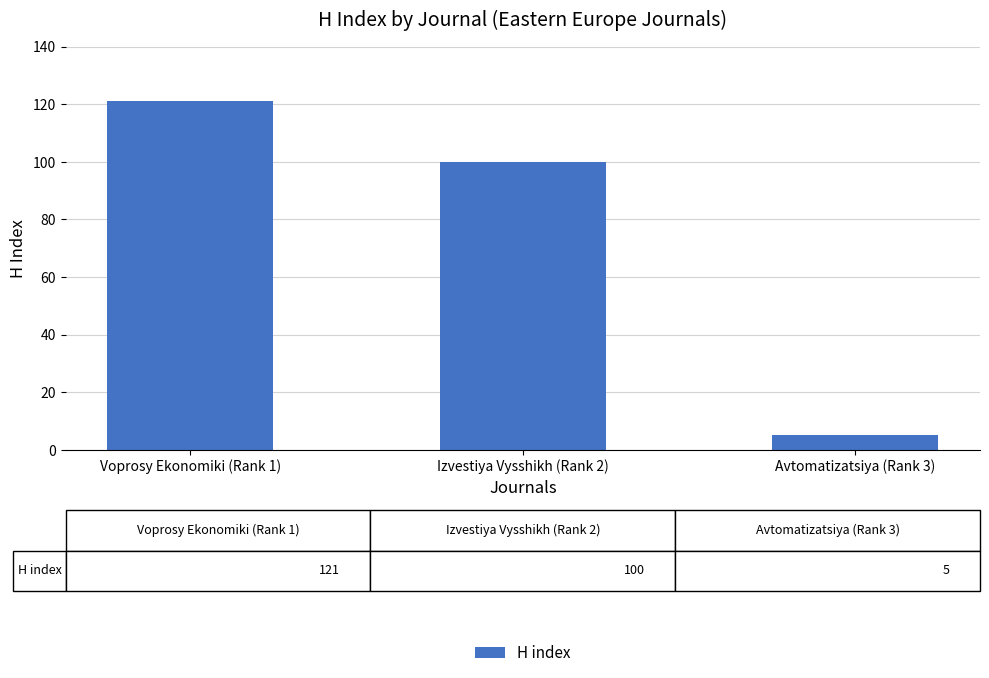

What is the change in value from Voprosy Ekonomiki (Rank 1) to Izvestiya Vysshikh (Rank 2)?

-21